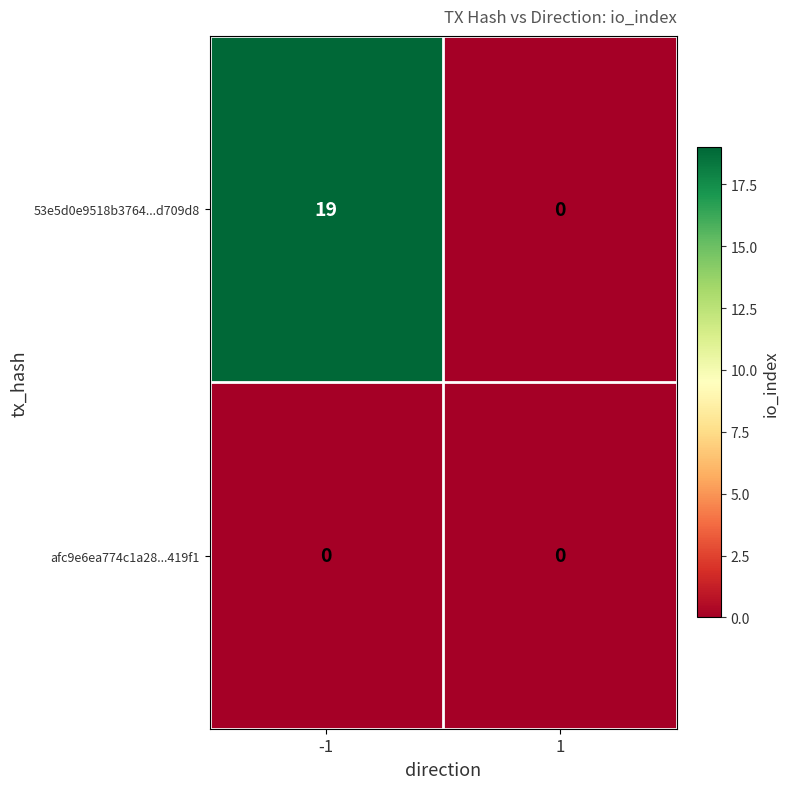

List the series in order of their overall mean, highest first.

53e5d0e9518b3764...d709d8, afc9e6ea774c1a28...419f1